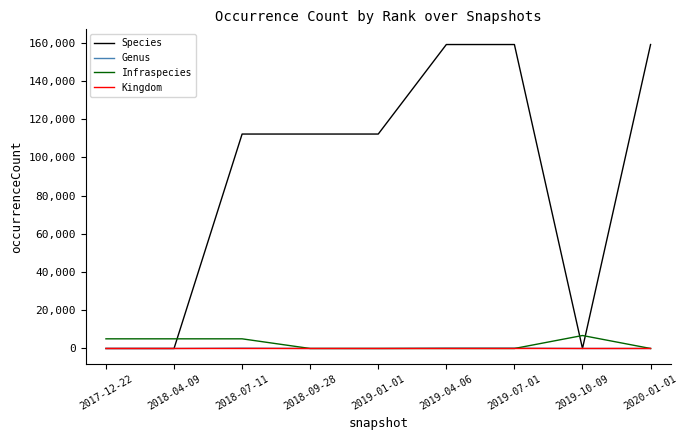

Is the value of Species at 2019-01-01 greater than the value of Kingdom at 2017-12-22?

Yes